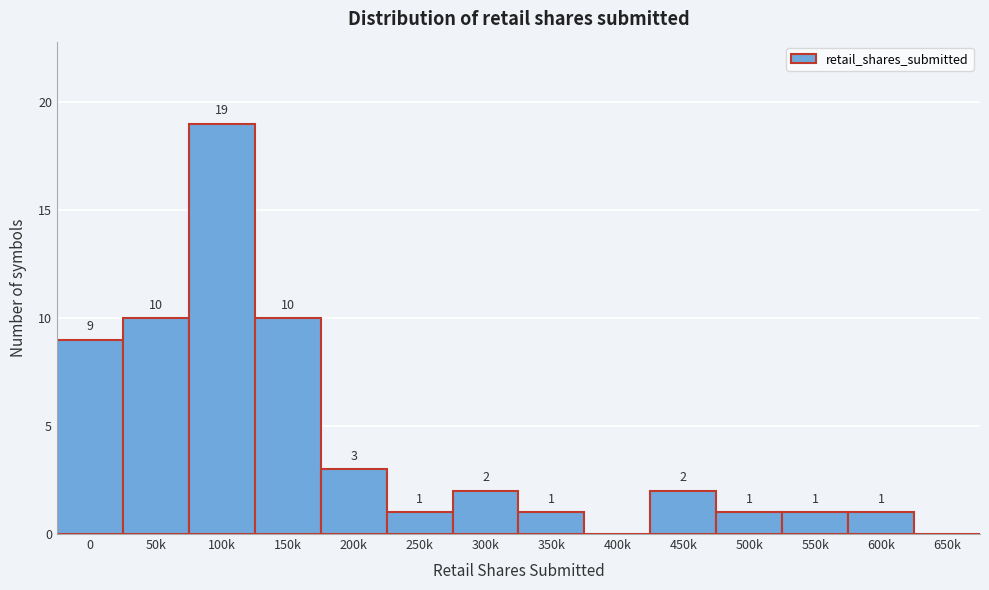

Reading left to right, transcribe all the data shown in this chart.

0=9	50k=10	100k=19	150k=10	200k=3	250k=1	300k=2	350k=1	400k=0	450k=2	500k=1	550k=1	600k=1	650k=0